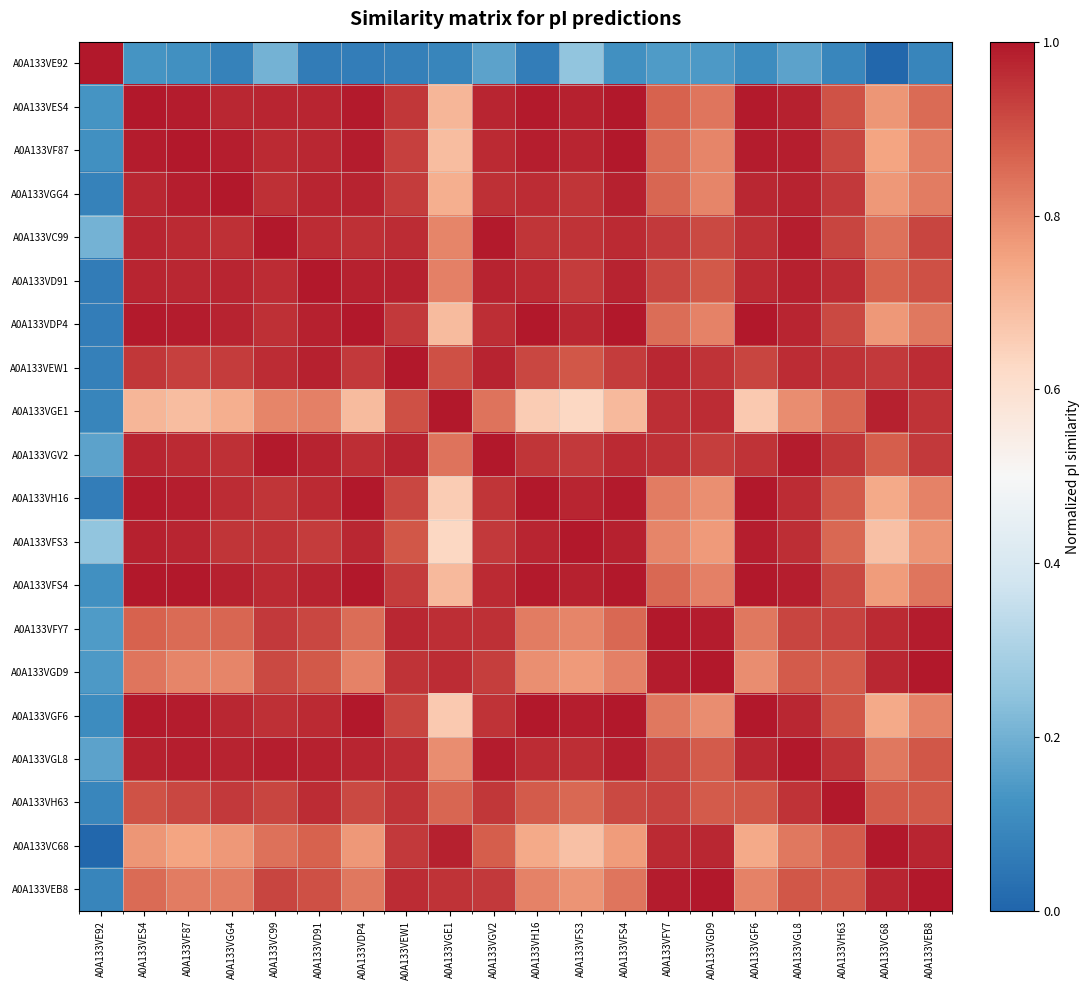

At how many categories does at least one series exceed 0?

20